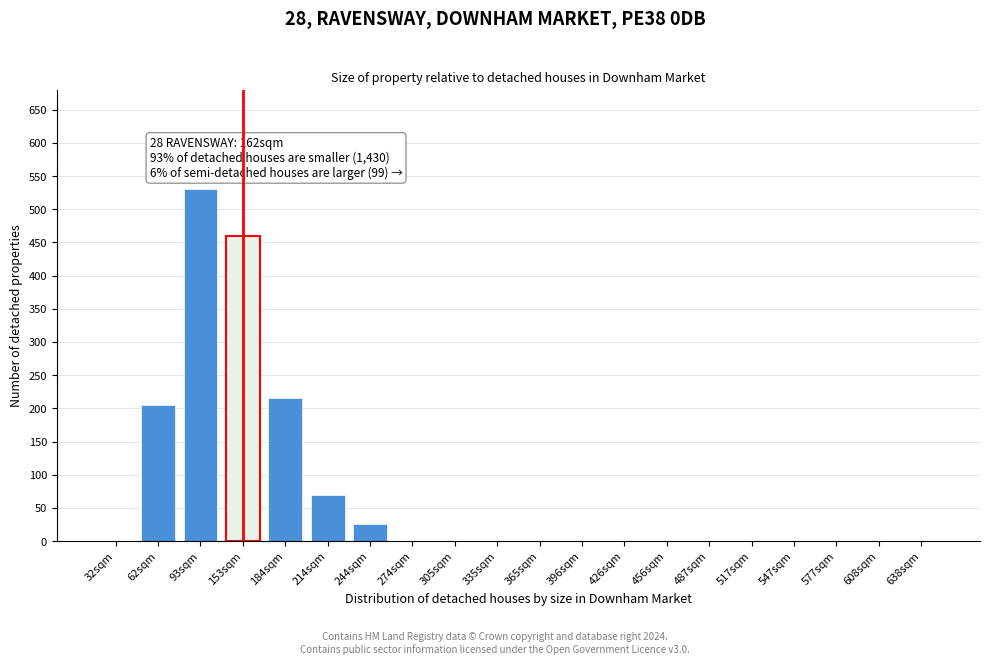

Reading right to left, transcribe all the data shown in this chart.

638sqm=0	608sqm=0	577sqm=0	547sqm=0	517sqm=0	487sqm=0	456sqm=0	426sqm=0	396sqm=0	365sqm=0	335sqm=0	305sqm=0	274sqm=0	244sqm=25	214sqm=70	184sqm=215	153sqm=460	93sqm=530	62sqm=205	32sqm=0